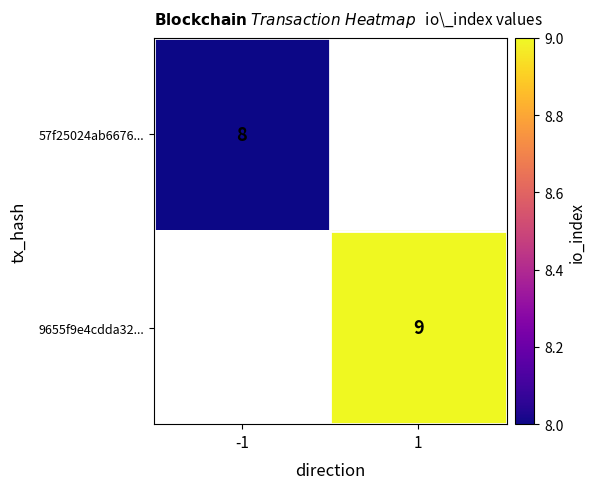

At how many categories does at least one series exceed 8?

1